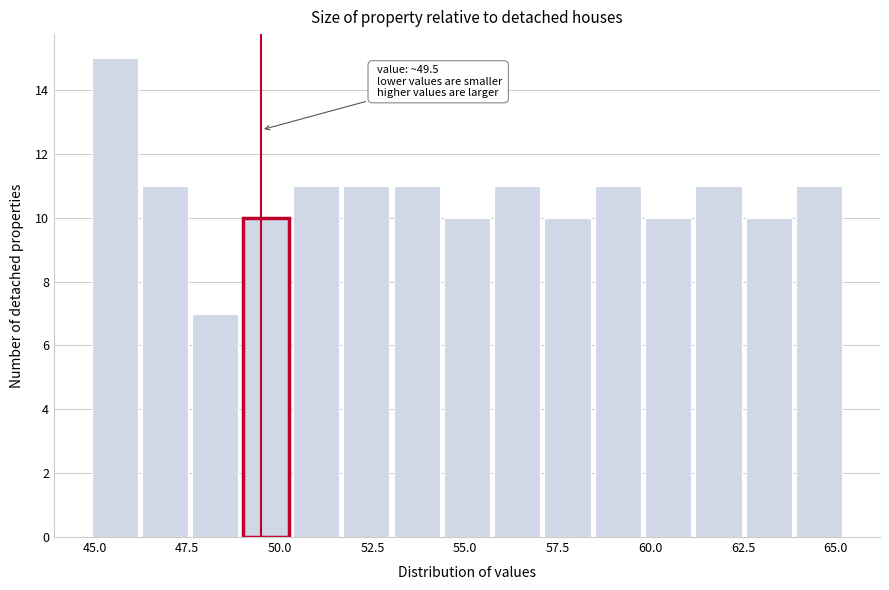

Around what value on the x-axis is the tallest bar? Give the approximate position of its centre, as read against the axis.

45.5